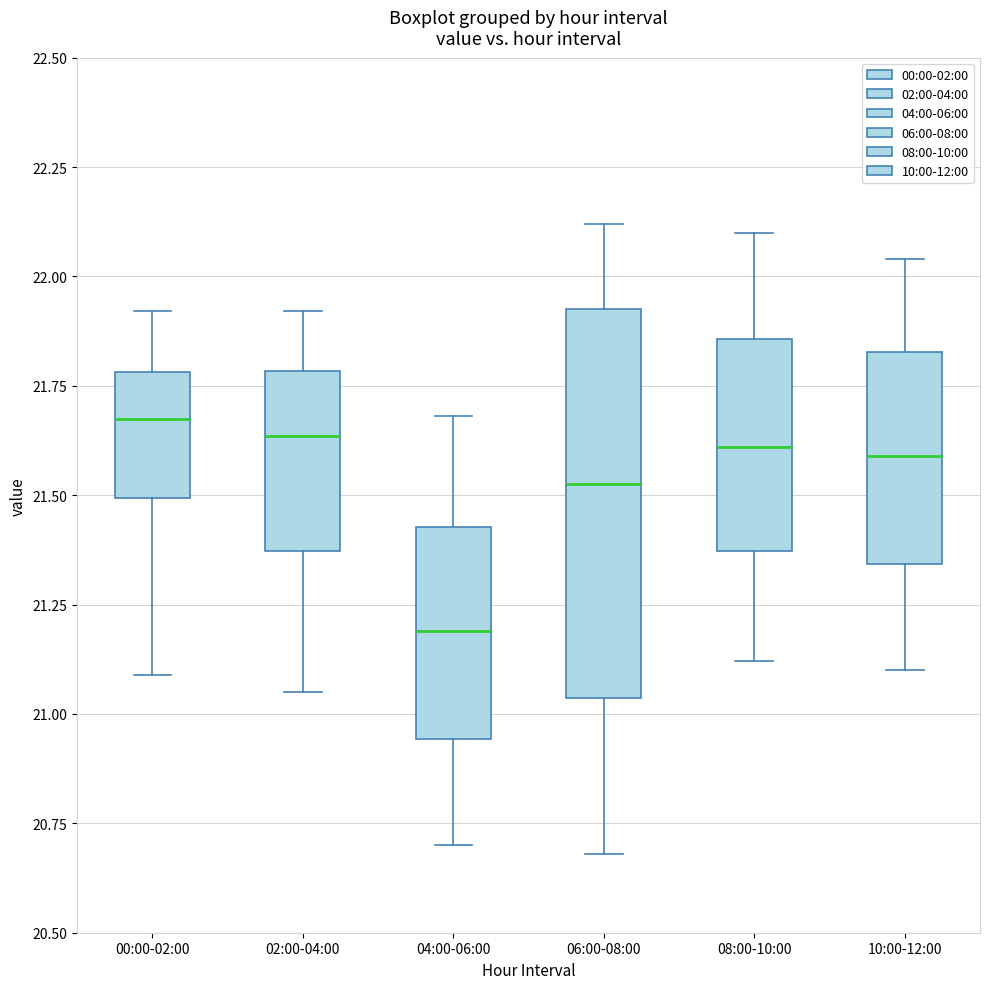

Where does the upper whisker of the box for 06:00-08:00 end on the y-axis? The values are not printed on the chart, so give them approximately, as read against the axis.

22.10